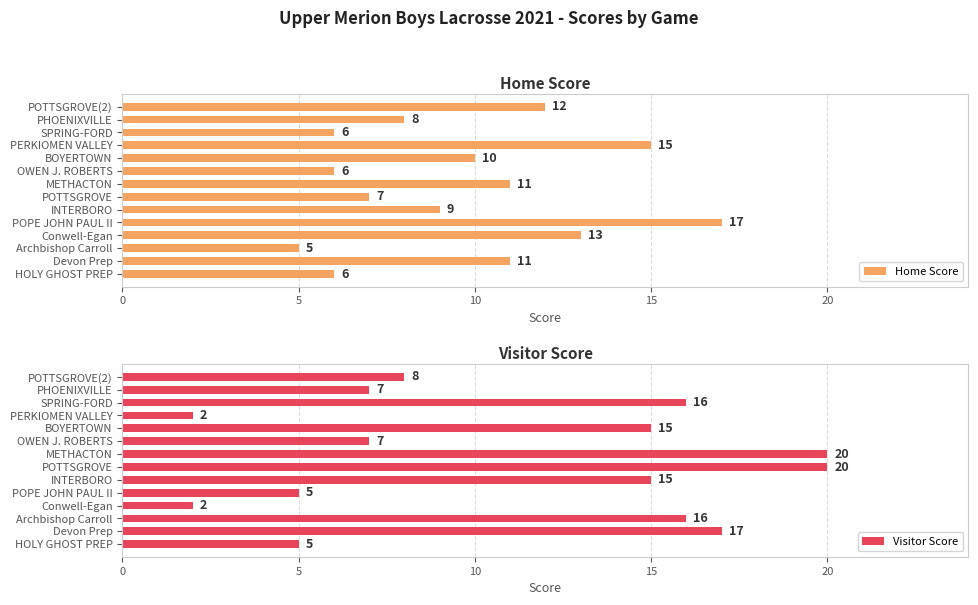

The Home Score series shows 7 at POTTSGROVE. True or false?

True